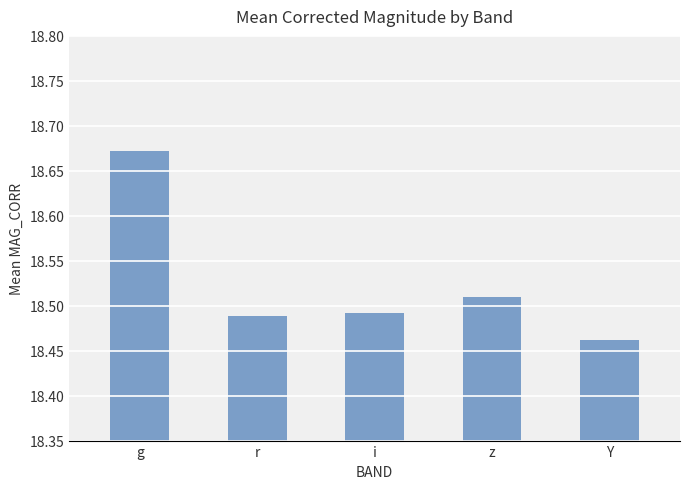

The chart shows a value of 28.9 at g. True or false?

False